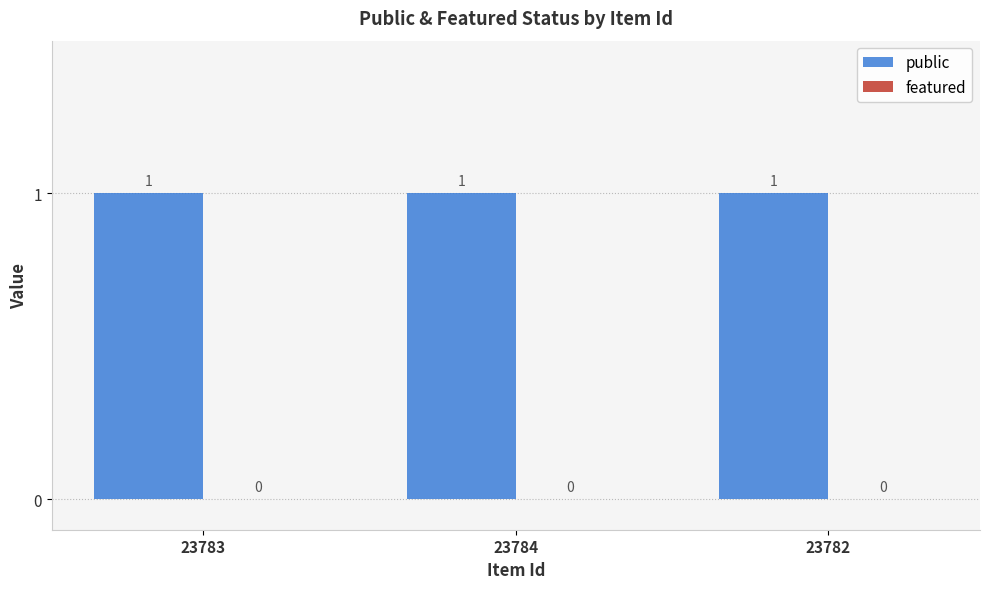

Reading right to left, list all the values displayed in this chart.

public: 1	1	1
featured: 0	0	0